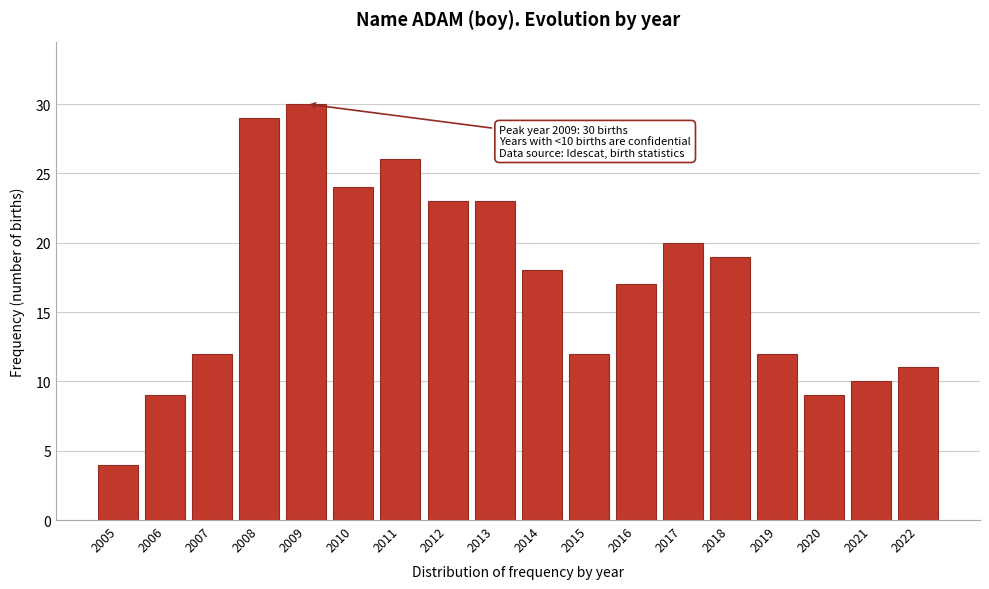

Reading left to right, list all the values displayed in this chart.

2005=4	2006=9	2007=12	2008=29	2009=30	2010=24	2011=26	2012=23	2013=23	2014=18	2015=12	2016=17	2017=20	2018=19	2019=12	2020=9	2021=10	2022=11